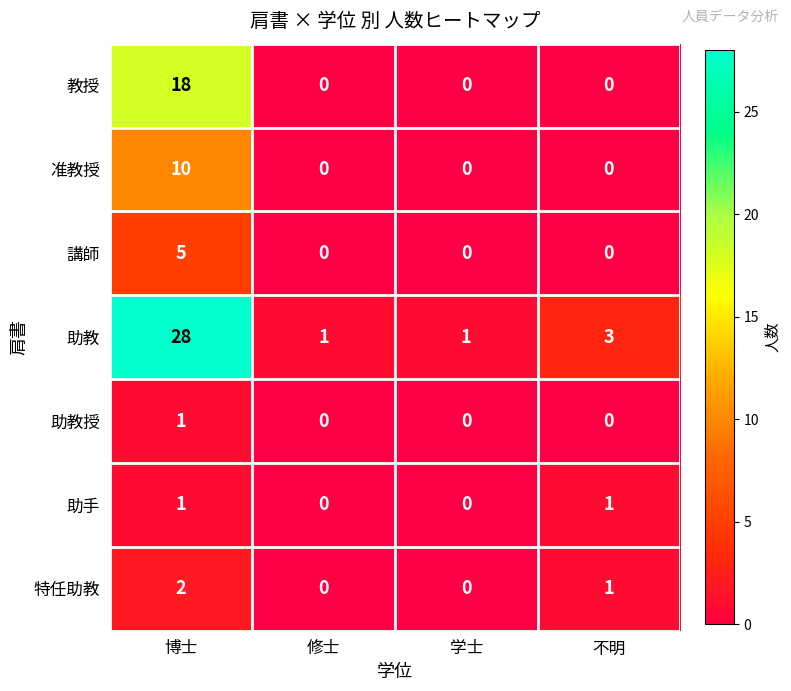

What is the difference between the maximum and minimum values in the 講師 series?

5